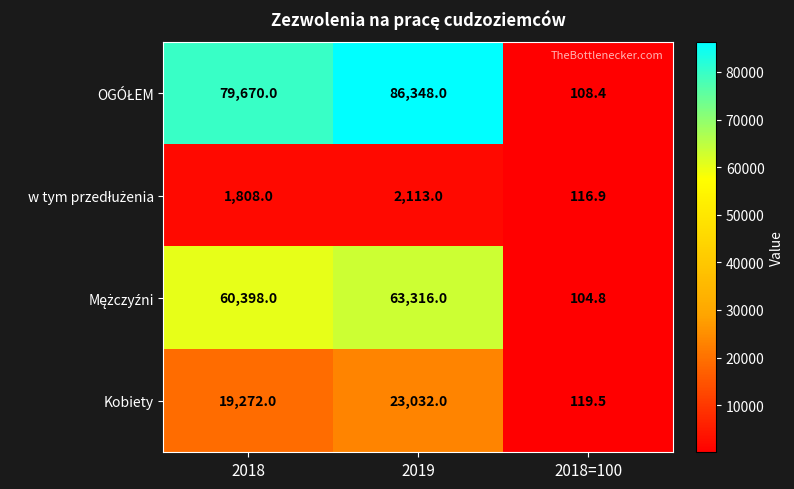

At how many categories does at least one series exceed 20915?

2